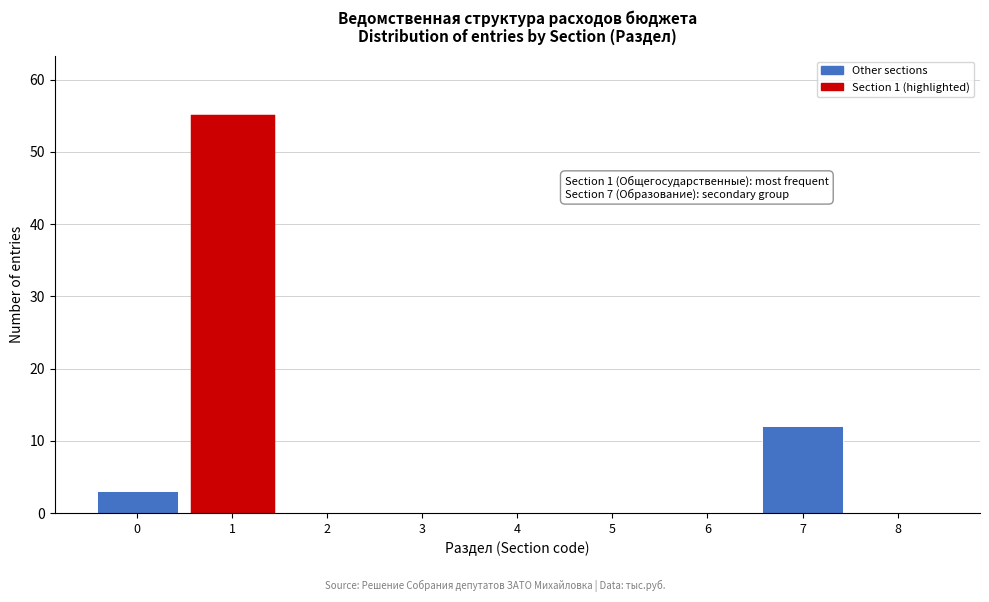

Over which range of the x-axis is the bar tallest?

0.5 to 1.5